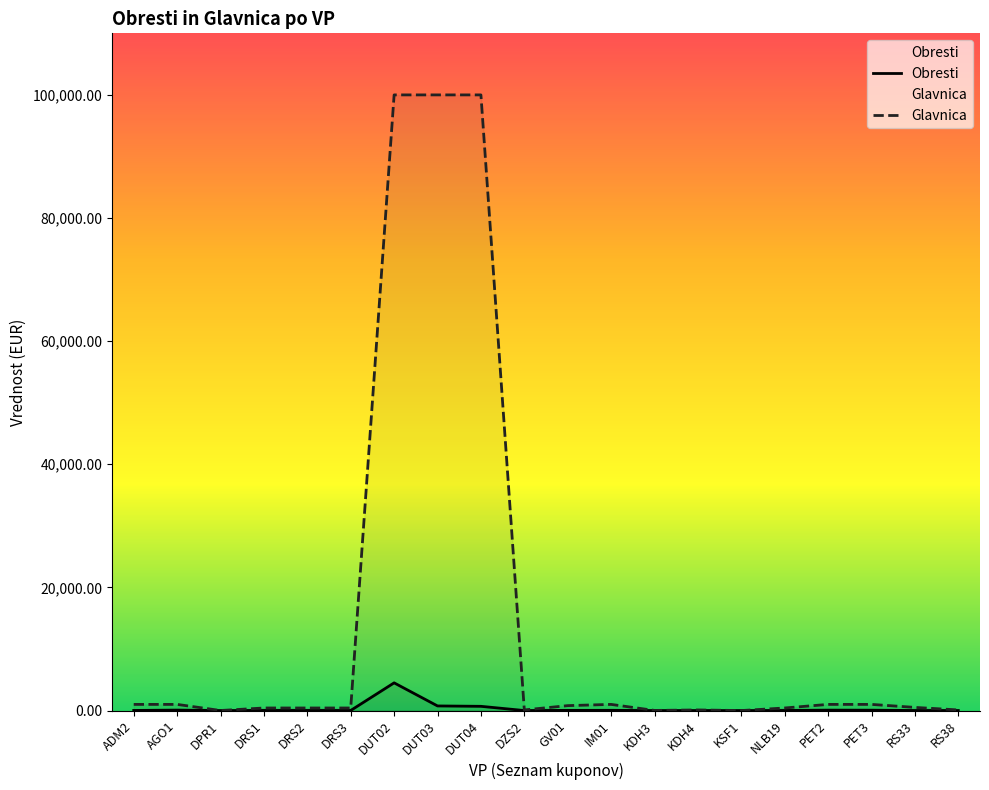

How many interior local peaks does the Obresti series have?

6